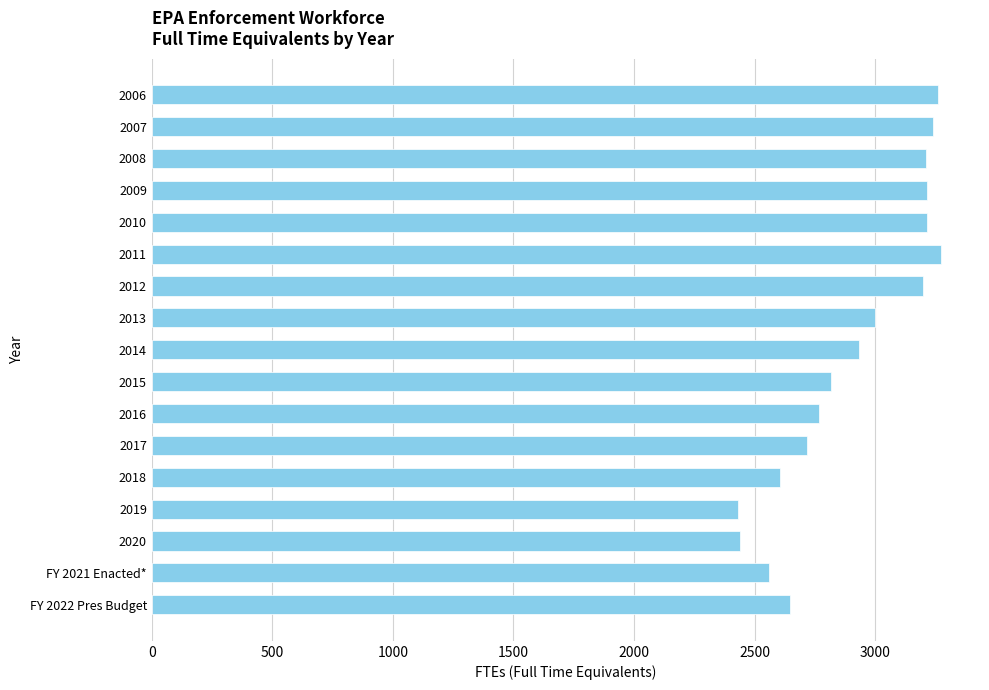

The value at 2017 is 2715.7. True or false?

True